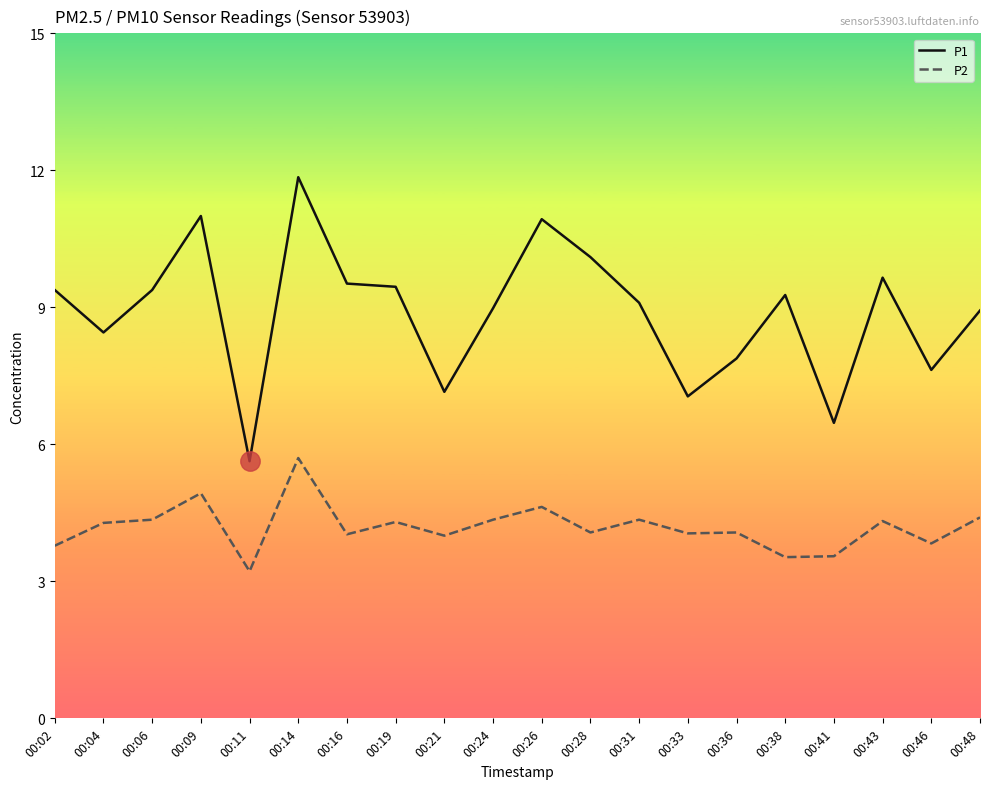

Is it true that P1 equals 15.4 at 00:31?

False